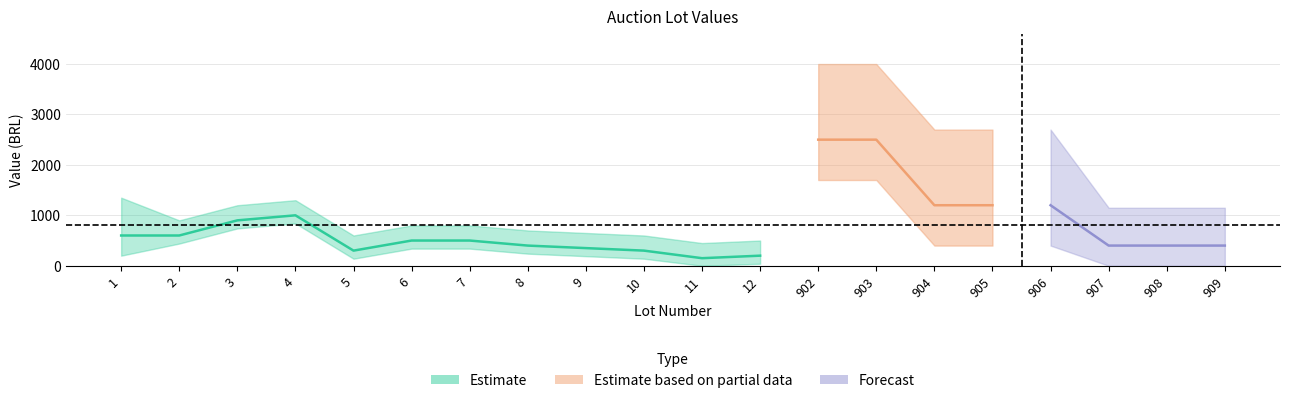

Does the chart display data point markers on the line(s)?

No